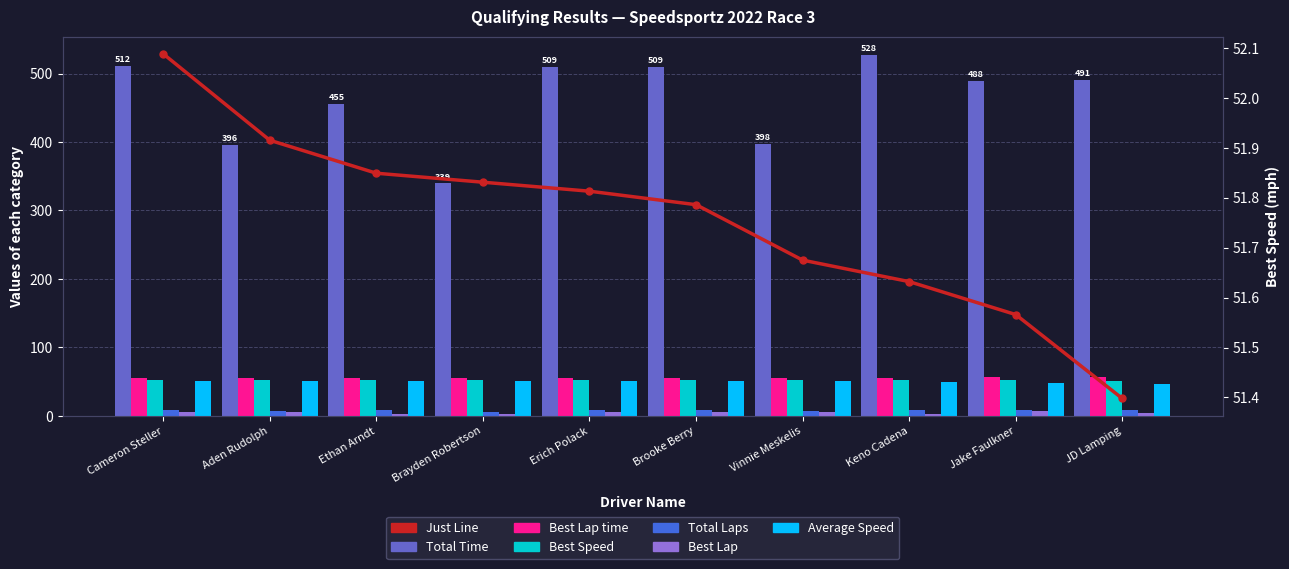

How many bars are there in total?

60